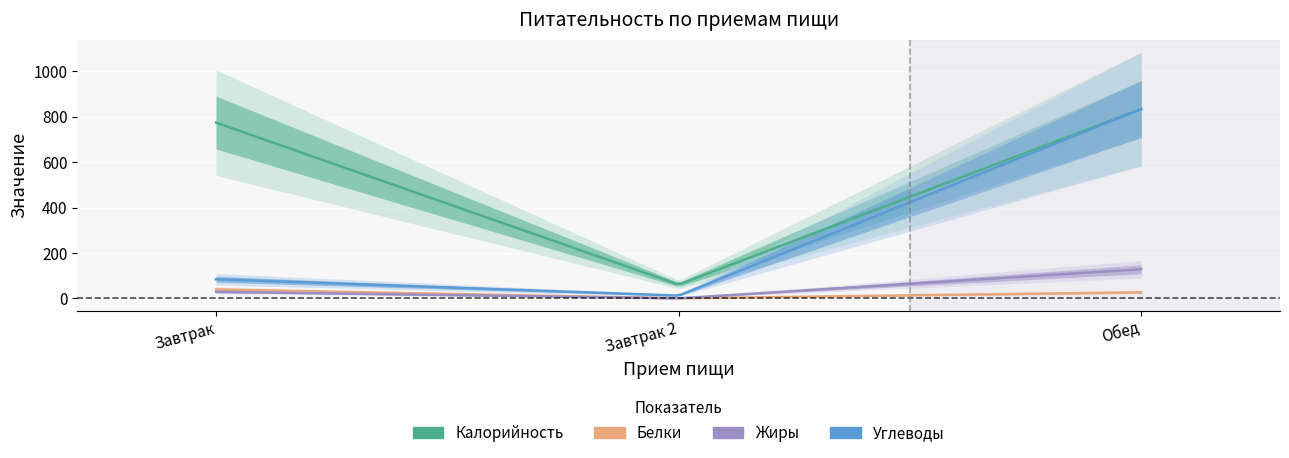

What is the difference between the highest and lowest values at Обед?

806.9